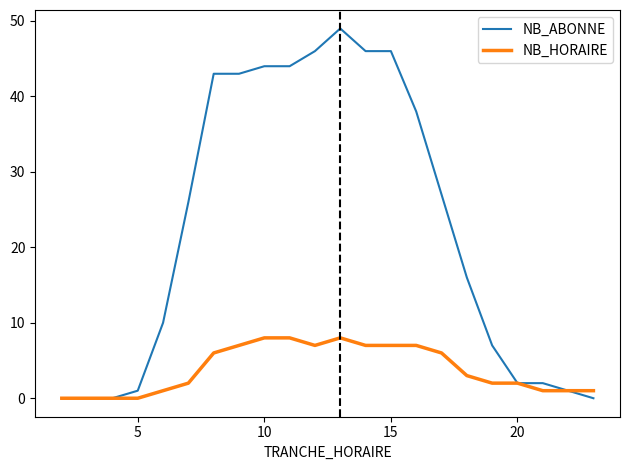

Which series has the largest total across all categories?

NB_ABONNE